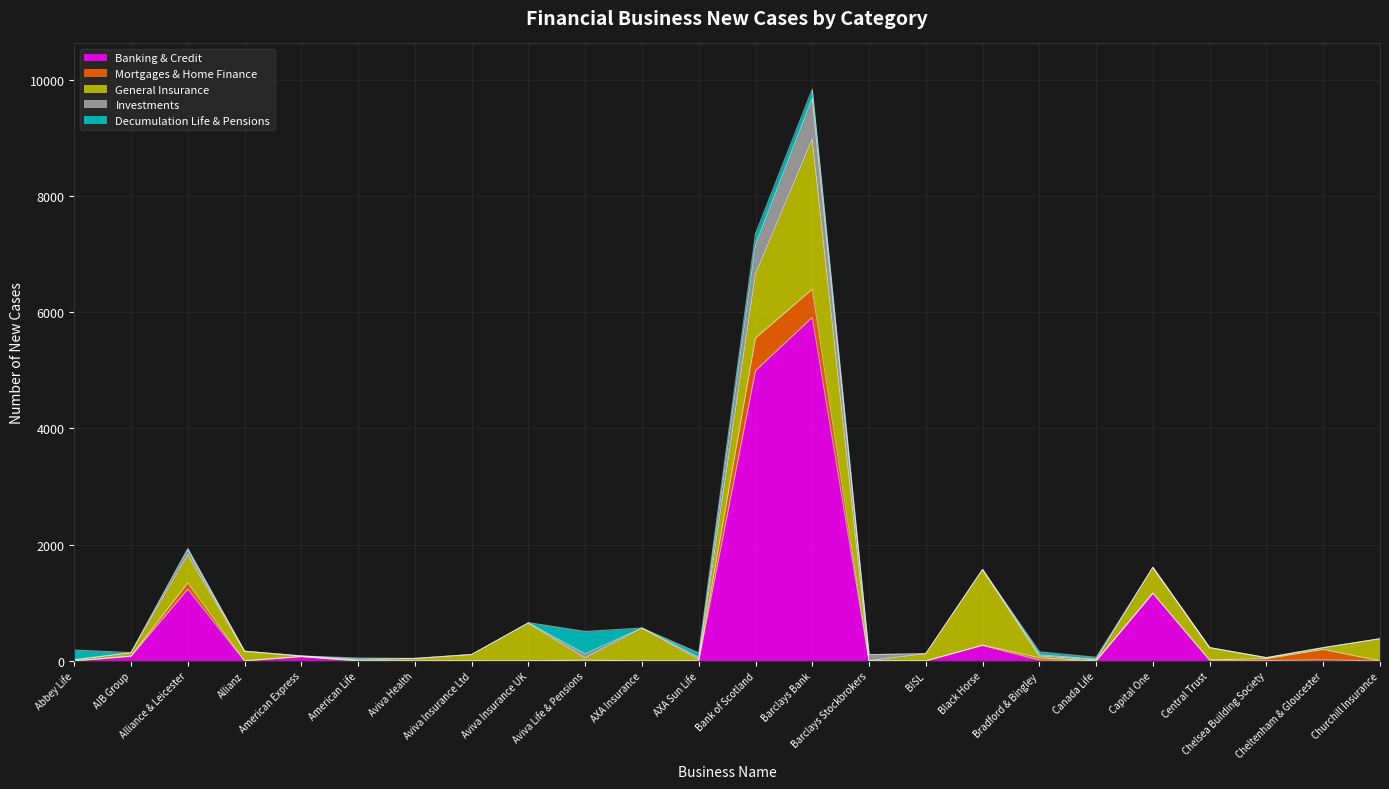

Between which two adjacent categories do Investments and Decumulation Life & Pensions first intersect?

Abbey Life and AIB Group